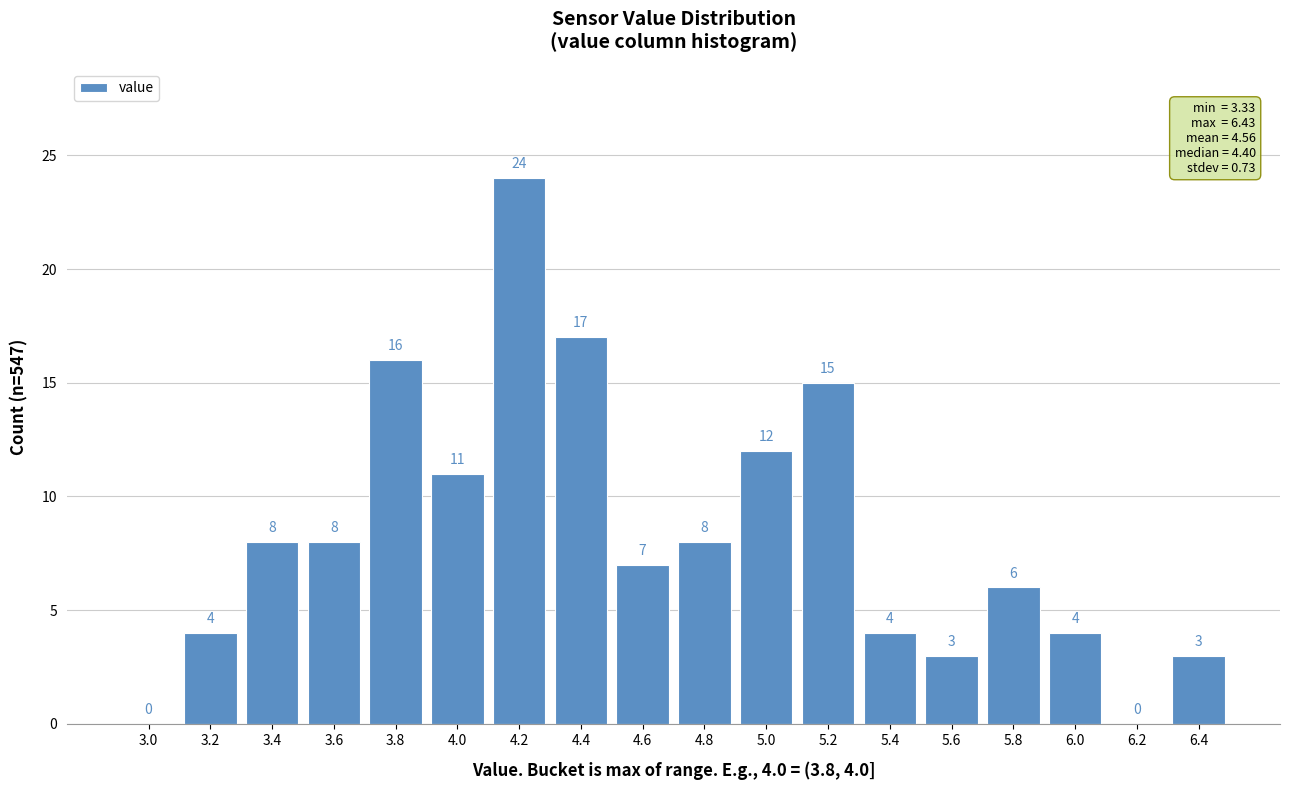

Reading right to left, list all the values displayed in this chart.

6.4=3	6.2=0	6.0=4	5.8=6	5.6=3	5.4=4	5.2=15	5.0=12	4.8=8	4.6=7	4.4=17	4.2=24	4.0=11	3.8=16	3.6=8	3.4=8	3.2=4	3.0=0